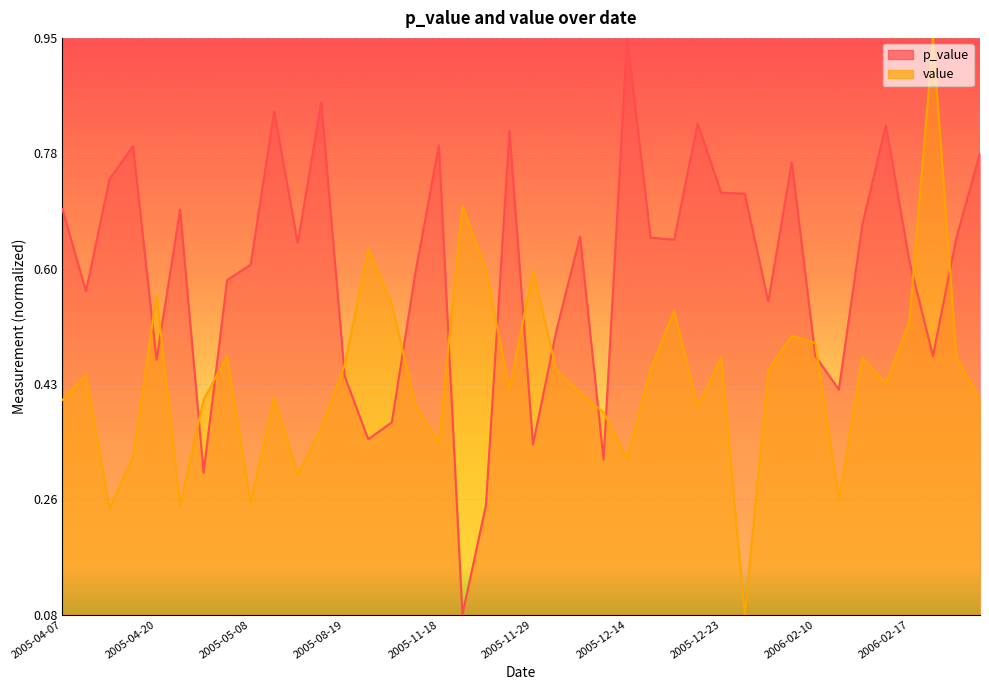

Is the value of p_value at 2005-11-24 greater than the value of value at 2005-12-23?

No